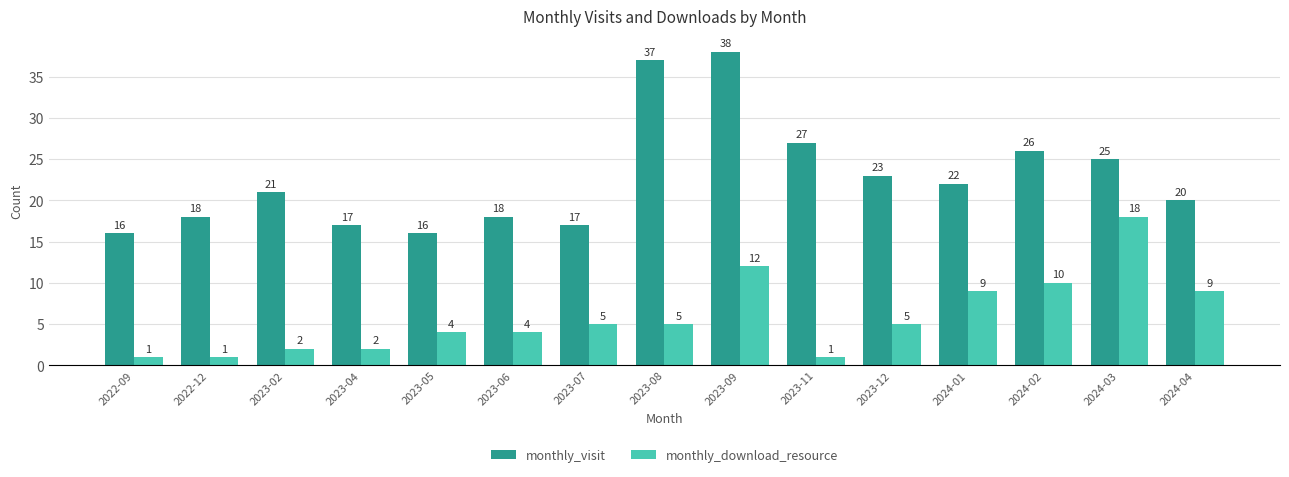

Is the value of monthly_visit at 2023-04 greater than the value of monthly_download_resource at 2024-01?

Yes